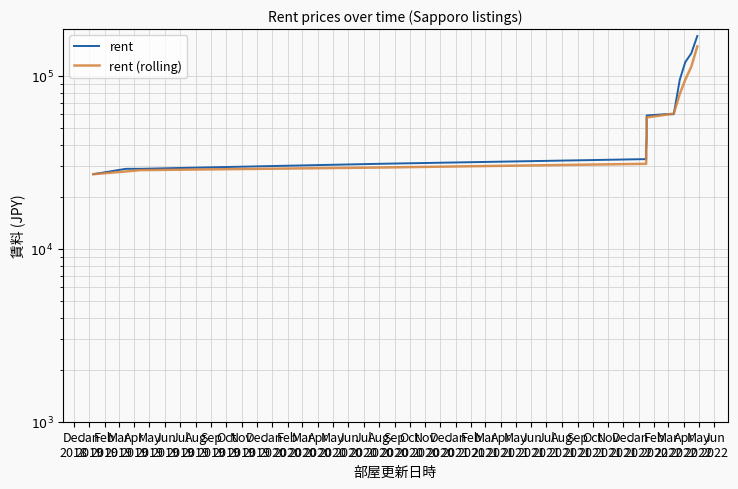

True or false: rent (rolling) has more than 2 points higher than both neighbors.

False